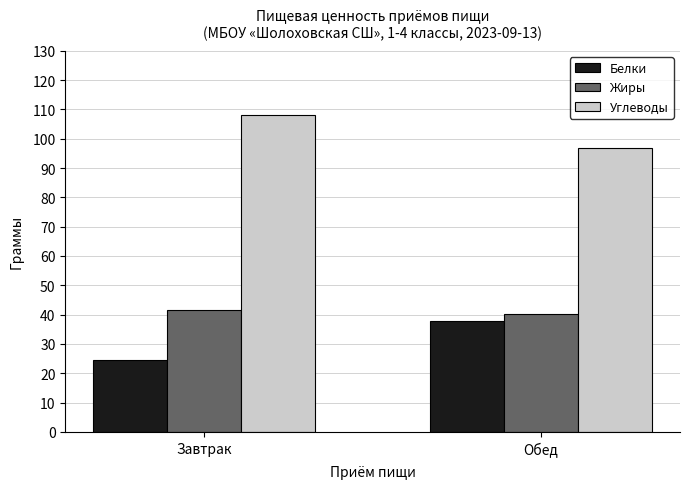

How many distinct data groups are displayed?

3